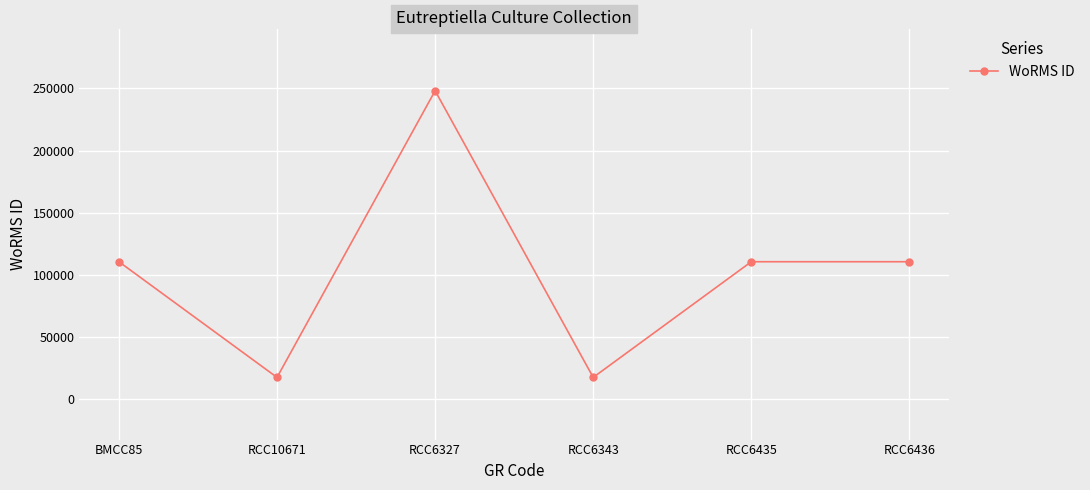

What is the change in value from RCC6327 to RCC6343?

-230464